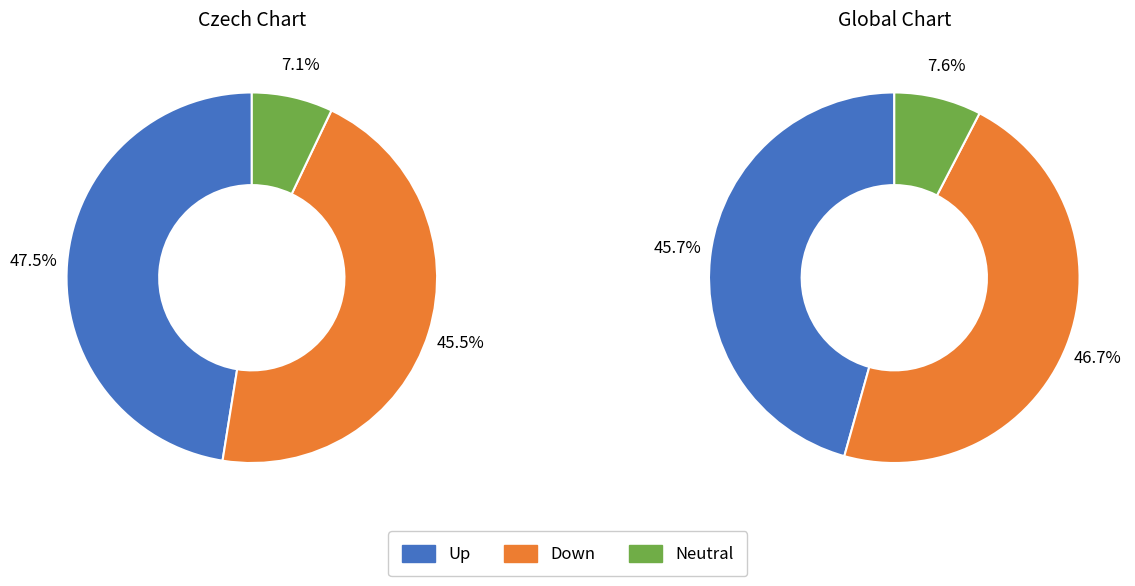

Combined, what portion of the pie is down and -?

52.5%